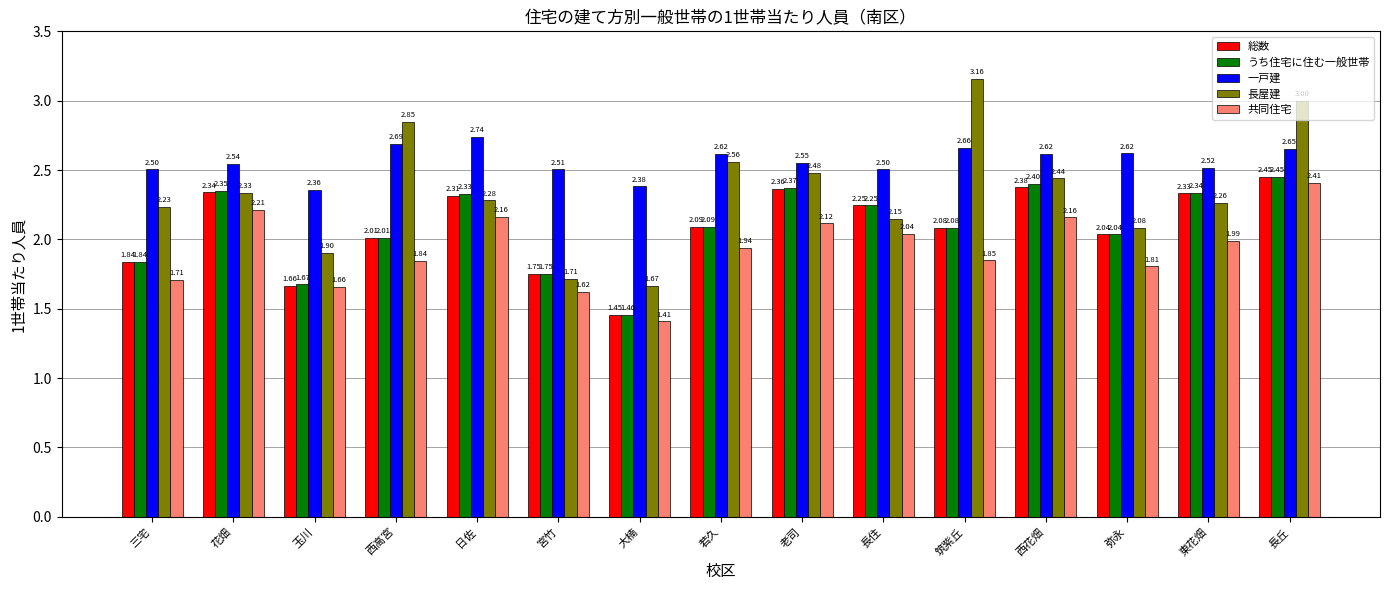

At which category is the sum across all series the highest?

長丘